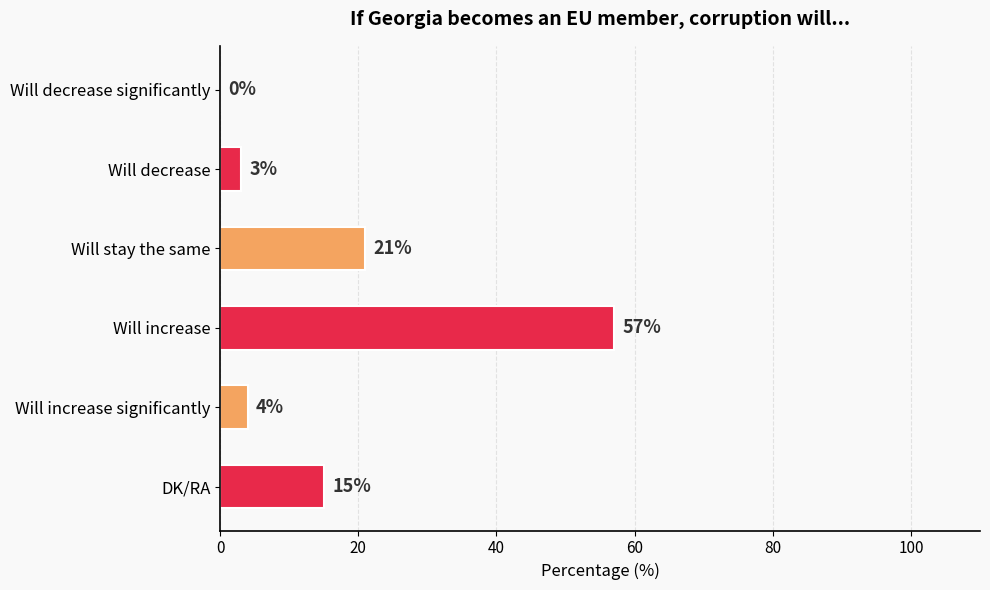

True or false: the data shows 21 at Will stay the same.

True